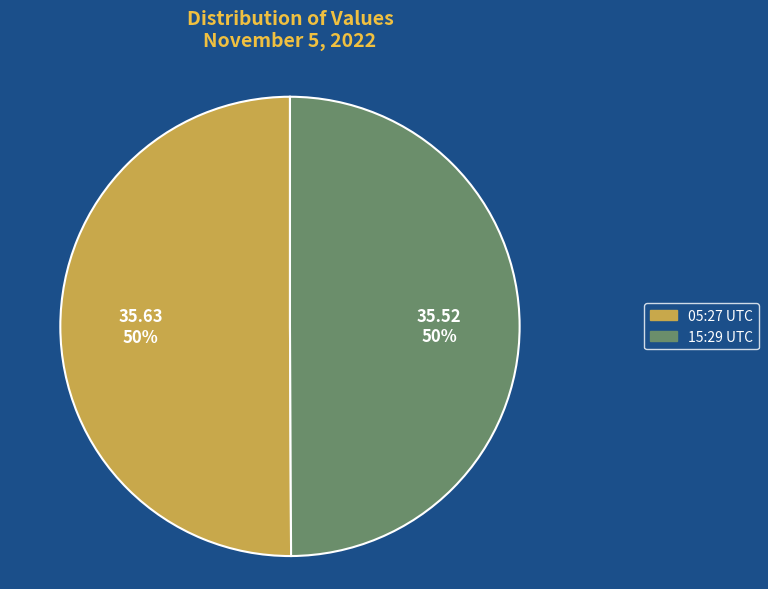

Approximately how many times larger is the value at 15:29 UTC compared to 05:27 UTC?

1.0